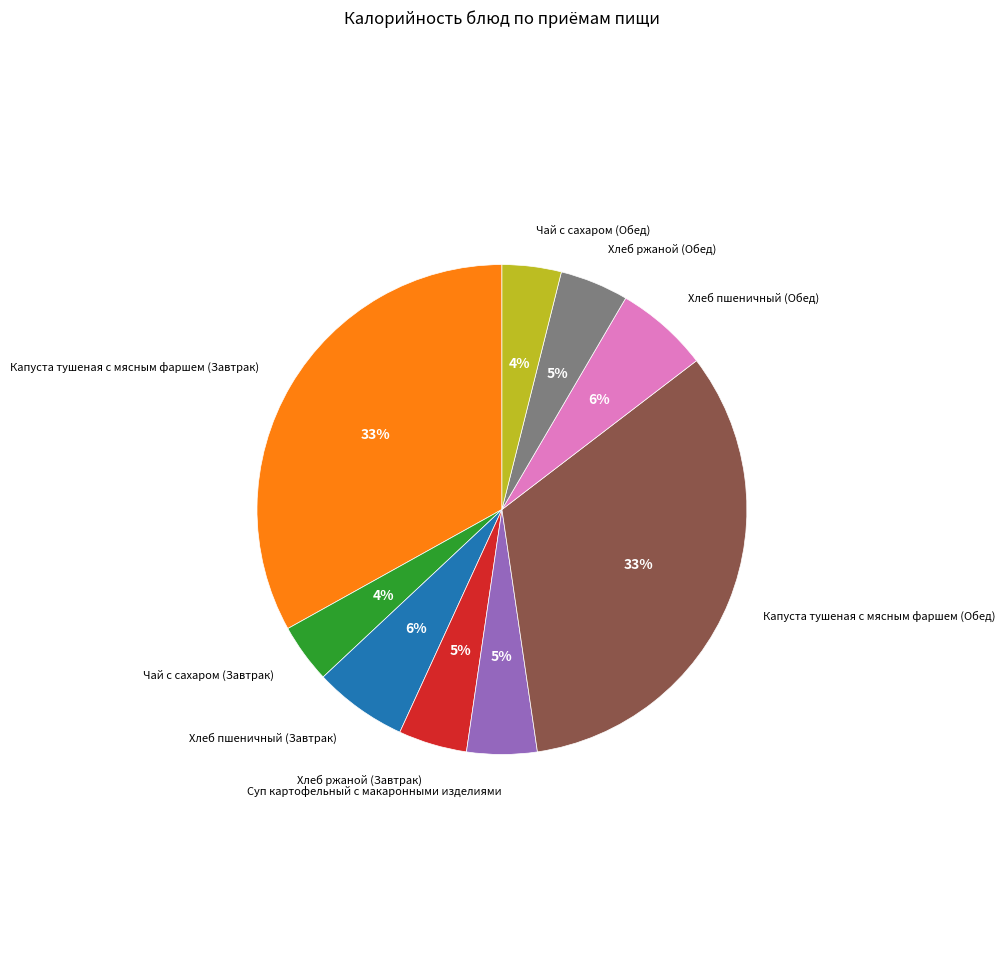

The Капуста тушеная с мясным фаршем (Обед) slice represents 33% of the pie. True or false?

True